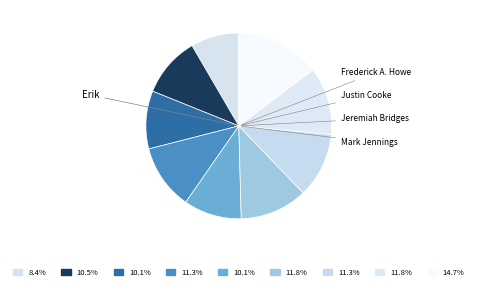

How many segments does this pie chart have?

9